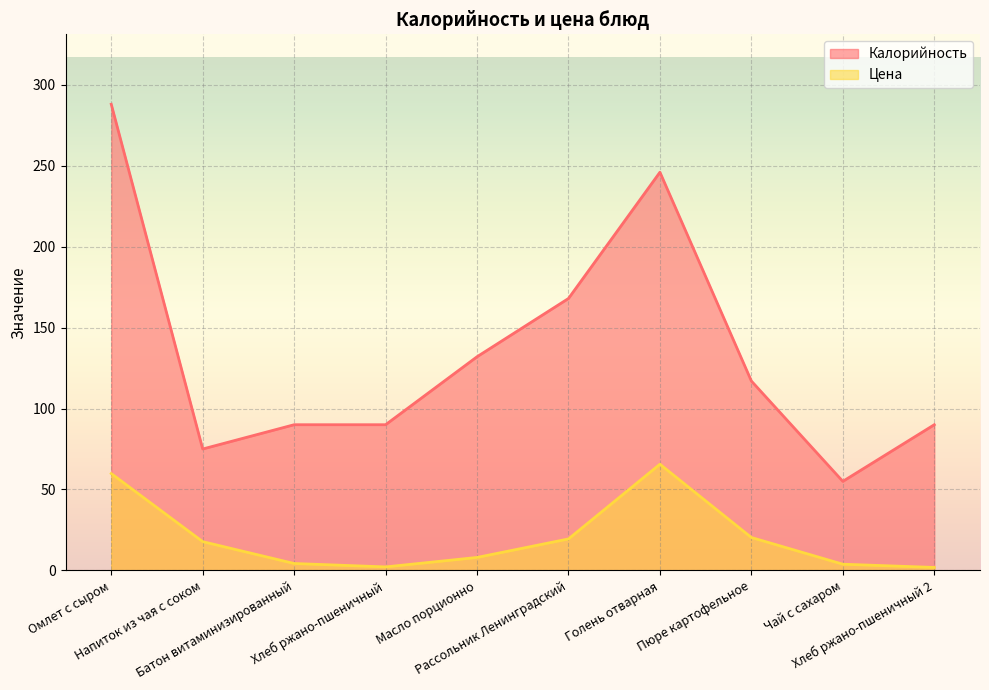

Reading right to left, transcribe all the data shown in this chart.

Калорийность: Хлеб ржано-пшеничный 2=90.0	Чай с сахаром=55.0	Пюре картофельное=117.0	Голень отварная=246.0	Рассольник Ленинградский=168.0	Масло порционно=132.0	Хлеб ржано-пшеничный=90.0	Батон витаминизированный=90.0	Напиток из чая с соком=75.0	Омлет с сыром=288.0
Цена: Хлеб ржано-пшеничный 2=1.8	Чай с сахаром=3.8	Пюре картофельное=20.3	Голень отварная=65.6	Рассольник Ленинградский=19.4	Масло порционно=8.0	Хлеб ржано-пшеничный=2.1	Батон витаминизированный=4.3	Напиток из чая с соком=17.8	Омлет с сыром=59.8